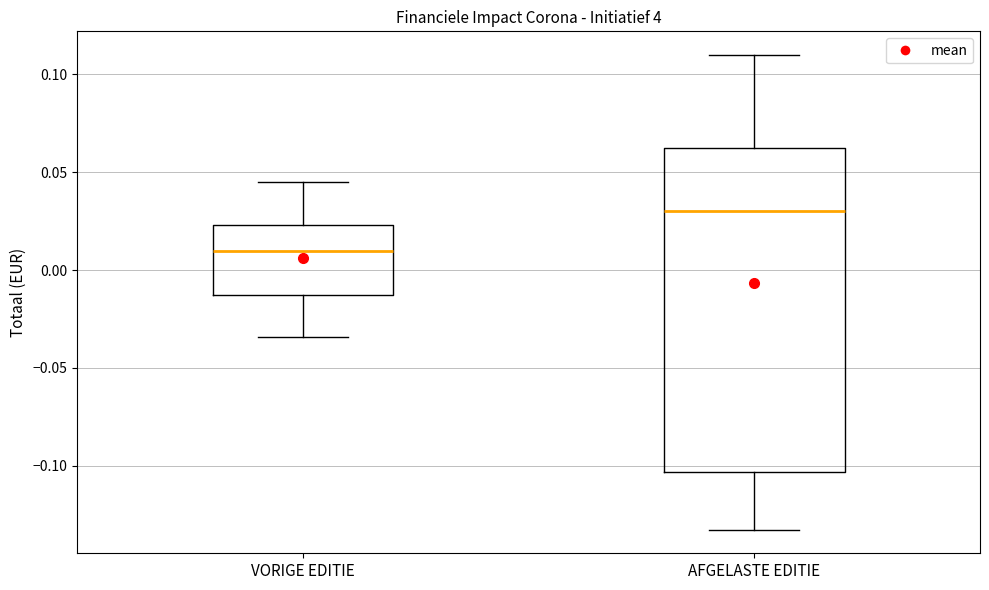

Which box's median line is the lowest?

VORIGE EDITIE